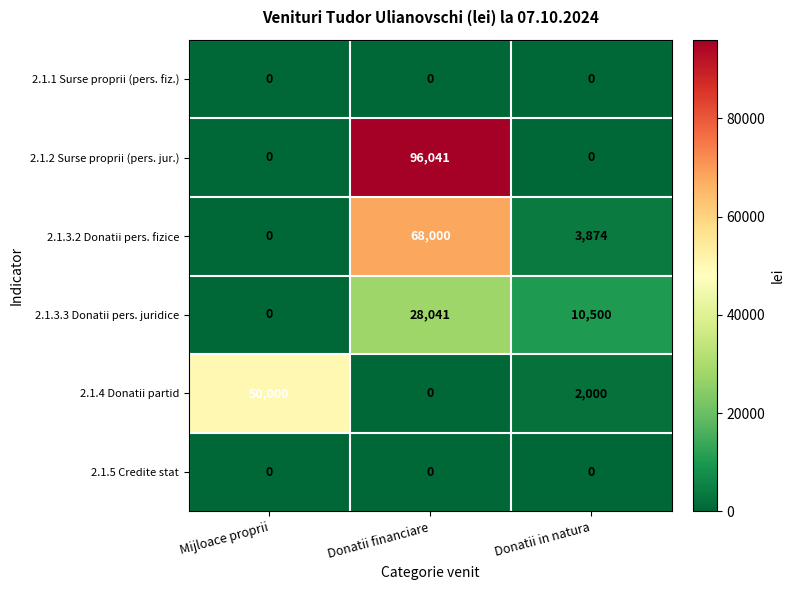

List the labels in order of 2.1.3.2 Donatii pers. fizice value, smallest first.

Mijloace proprii, Donatii in natura, Donatii financiare